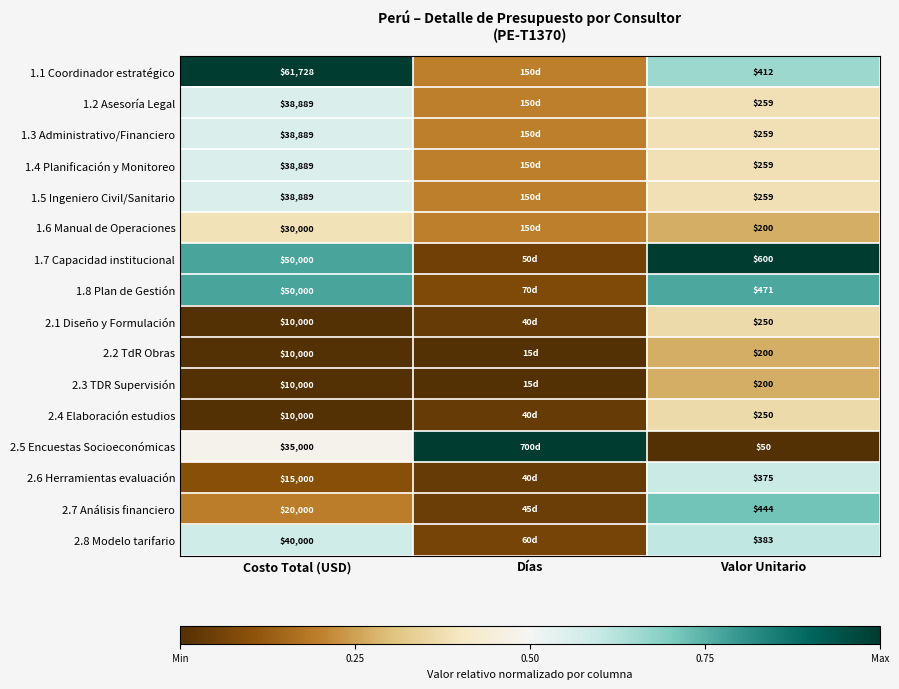

Count the 2.2 TdR Obras values in the range 0 to 1.

3